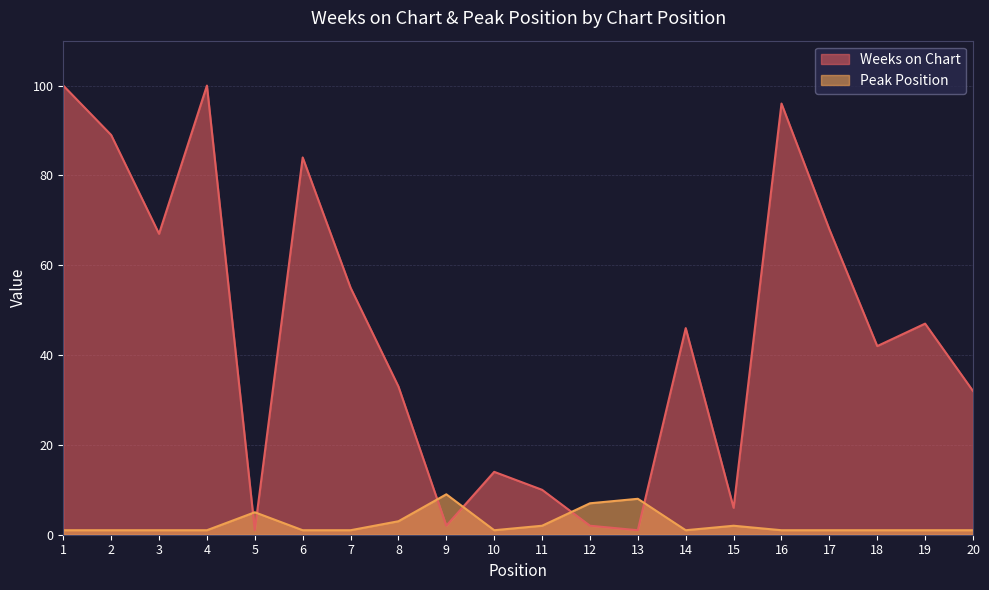

What is the total value across all series at 16?

97